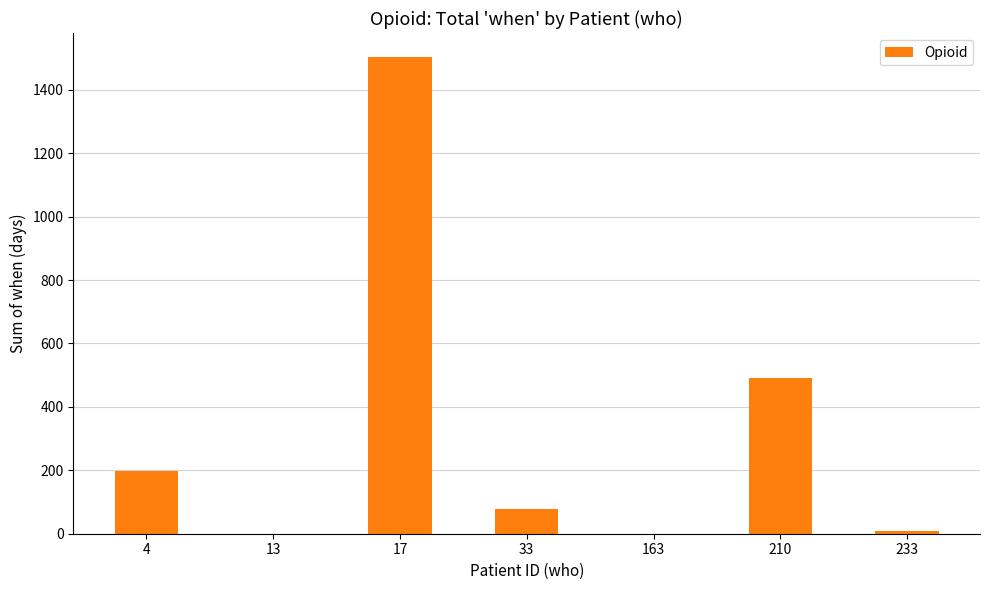

Count the number of categories in the chart.

7